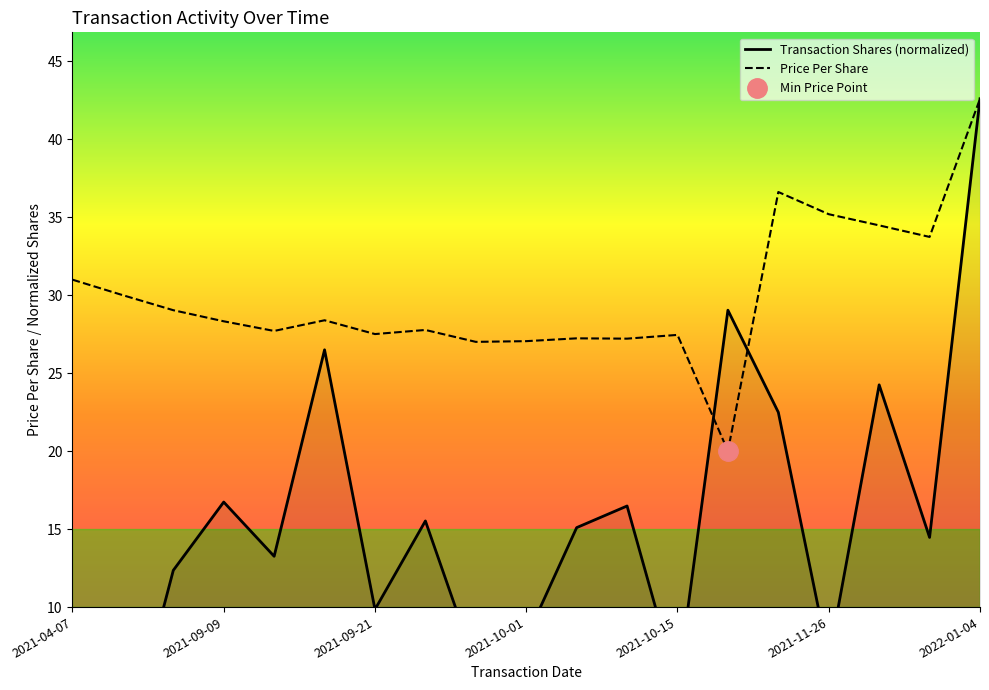

What is the total value across all series at 2021-12-03?

48.2